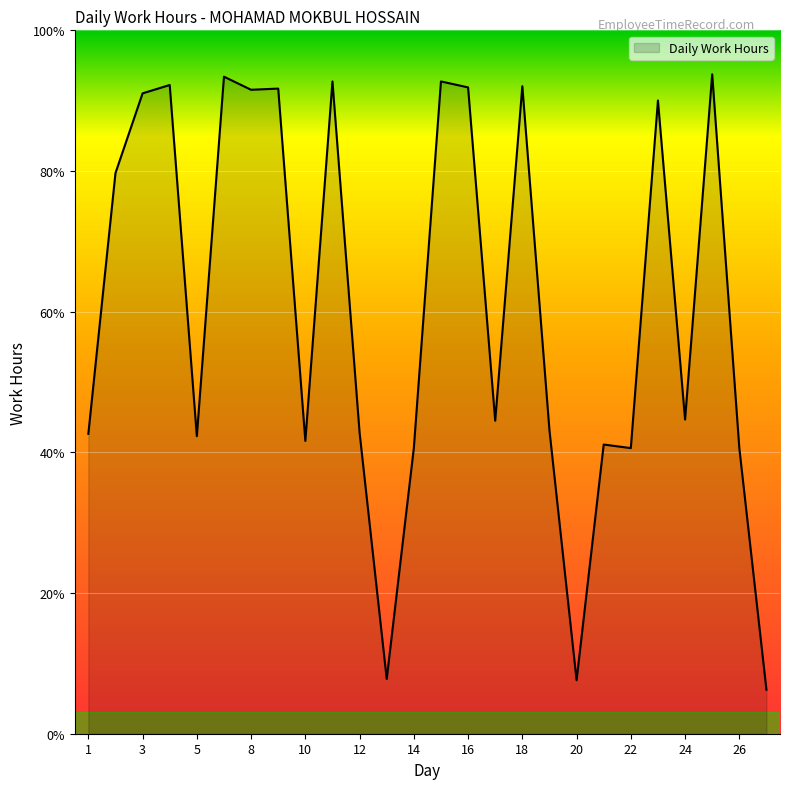

How many points are higher than both their immediate neighbors (excluding endpoints)?

9